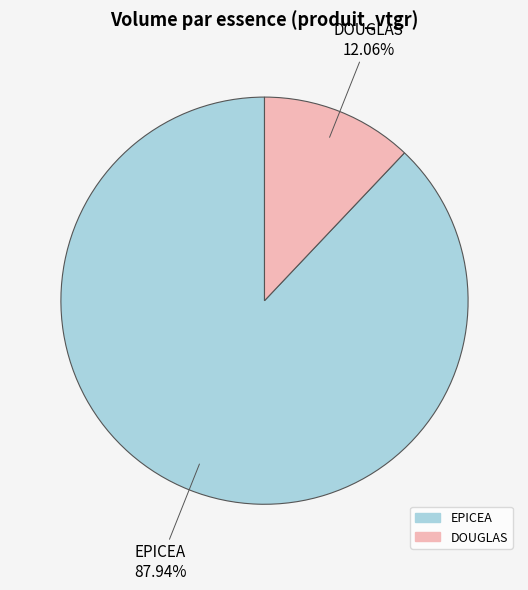

Count the number of slices in the pie.

2